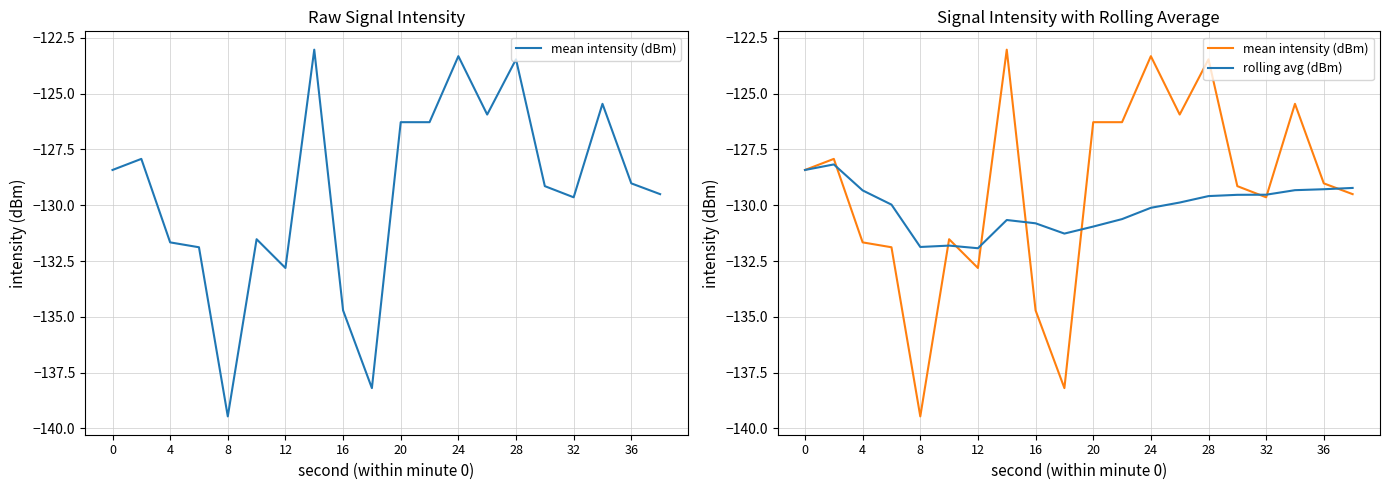

True or false: rolling avg (dBm) and mean intensity (dBm) cross at least once.

True